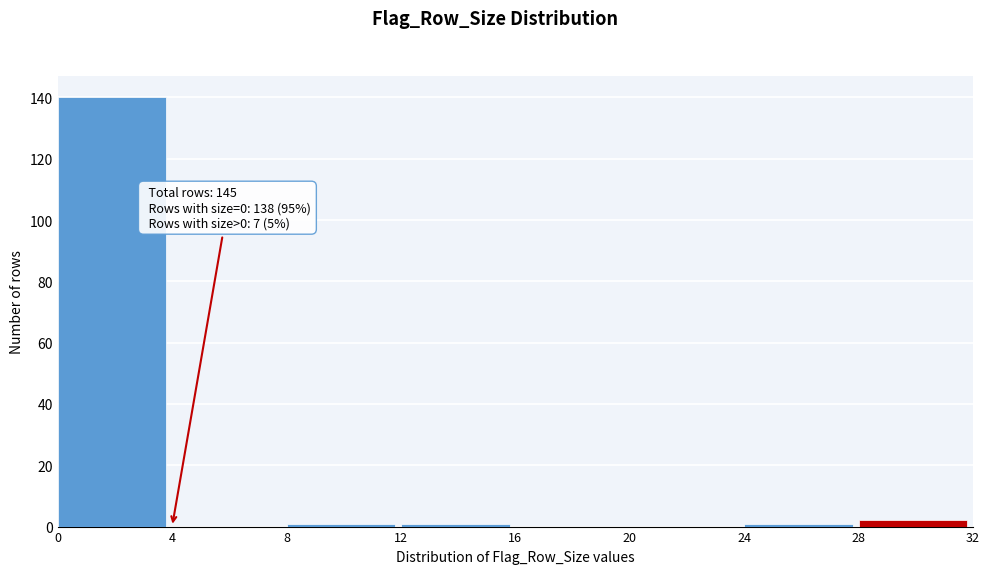

Over which range of the x-axis is the bar tallest?

0 to 4